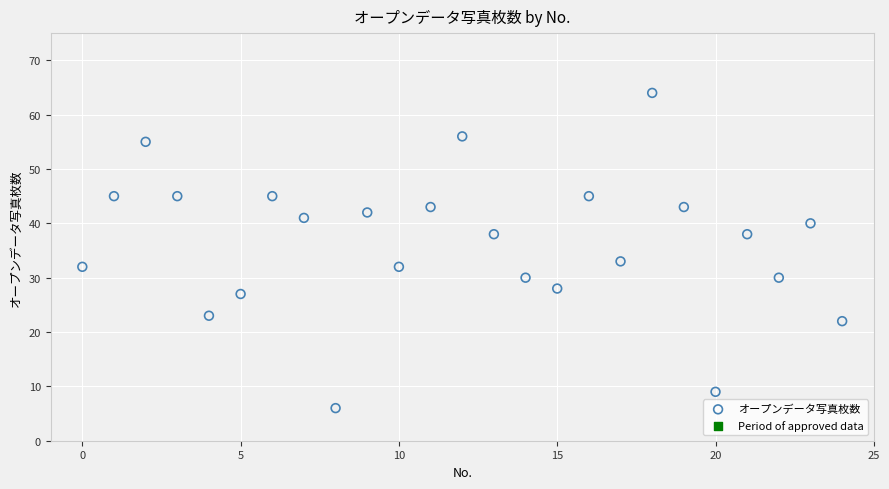

What Y value in the scatter plot is closest to 35?

33